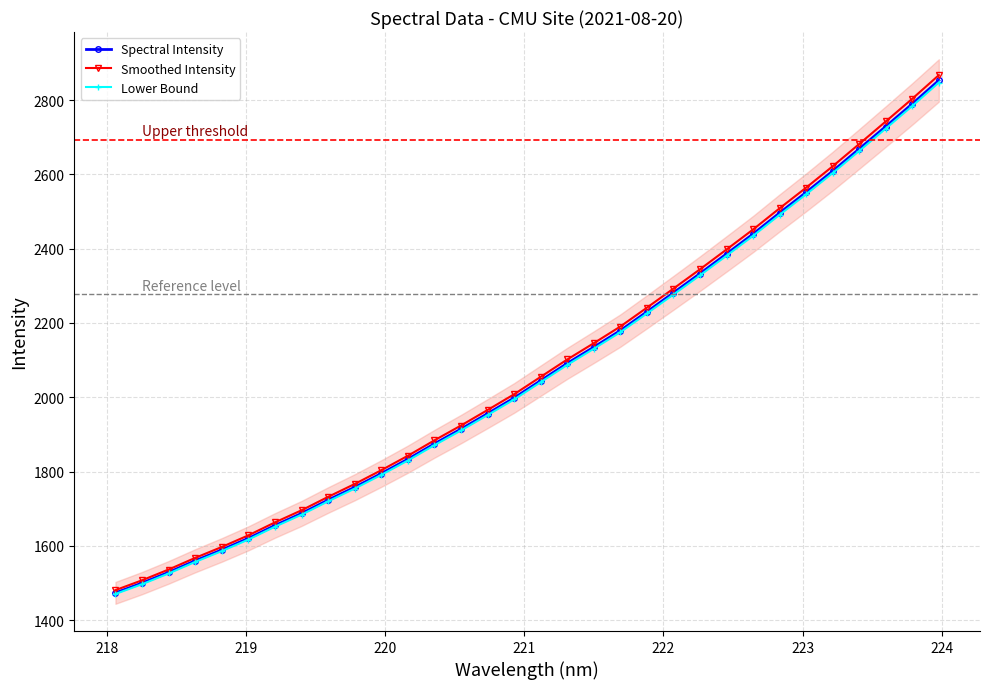

True or false: Smoothed Intensity and Lower Bound intersect in this chart.

False